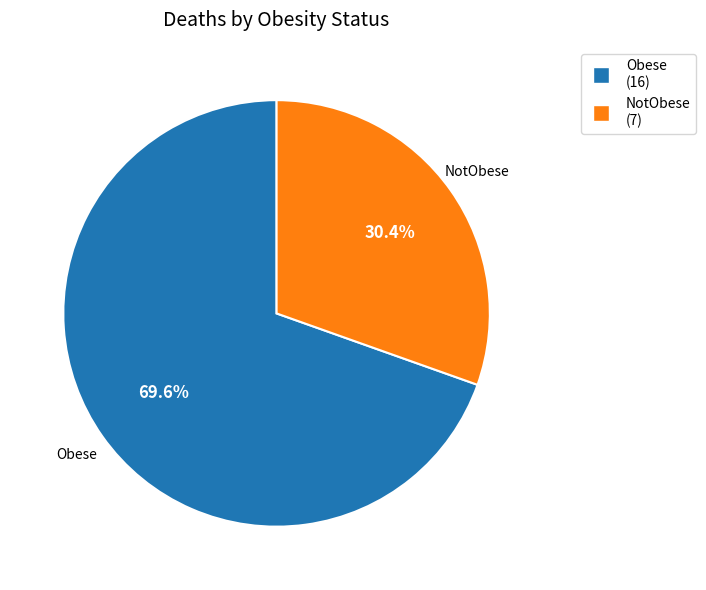

Approximately how many times larger is the value at NotObese compared to Obese?

0.4